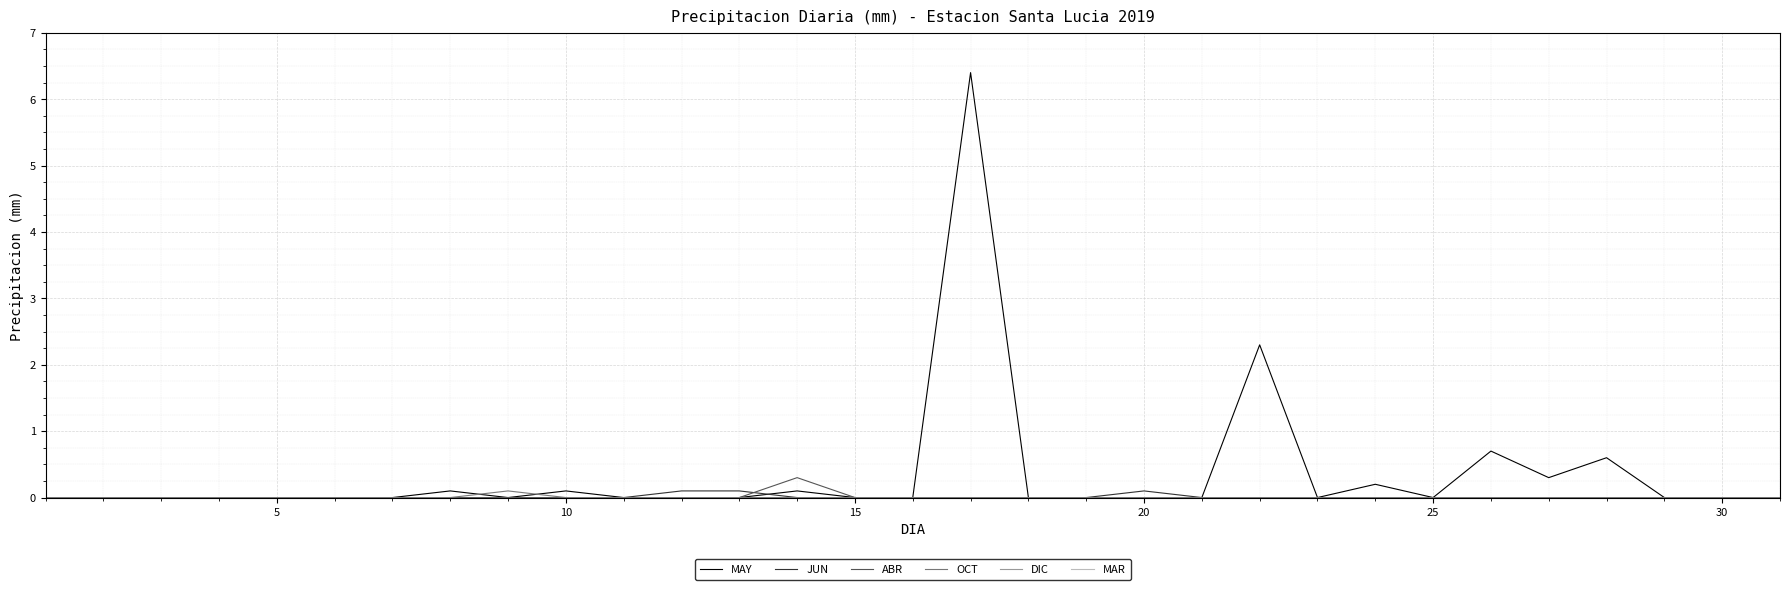

Is this an area chart (filled region under the line)?

No